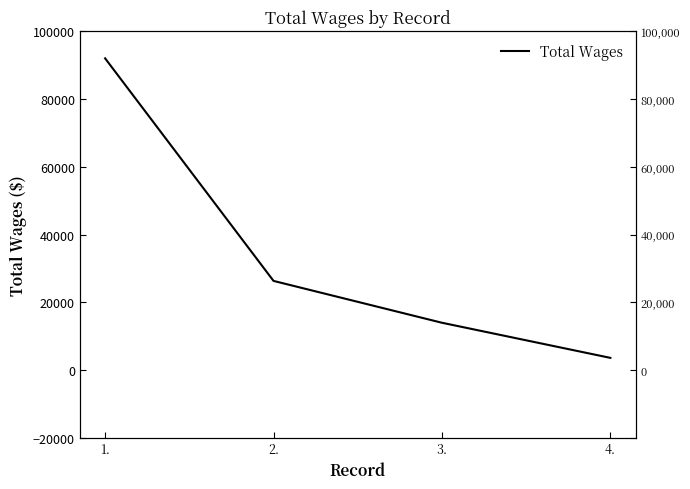

At which category does the chart reach its minimum across all series?

4.